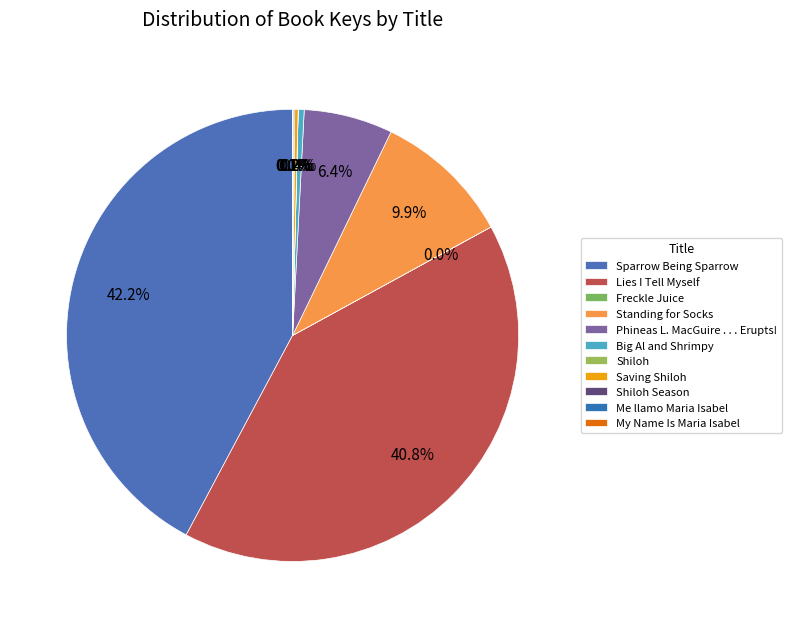

Is it true that Me llamo Maria Isabel is 13% of the pie?

False